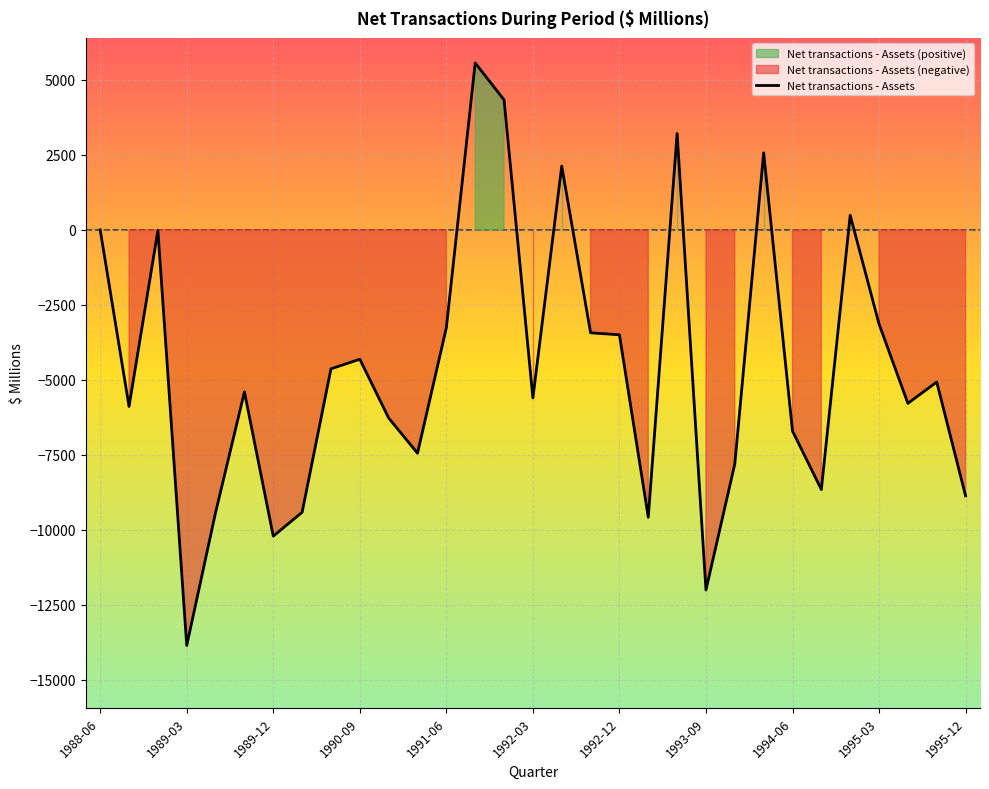

How many values are below zero?

24